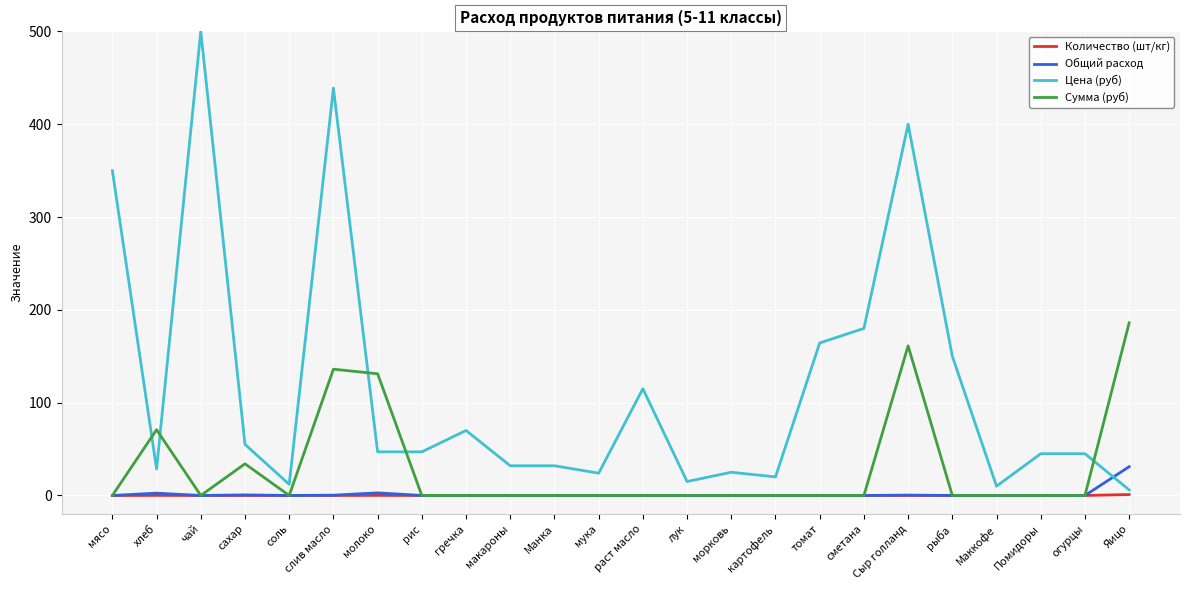

What position from the left is сметана?

18